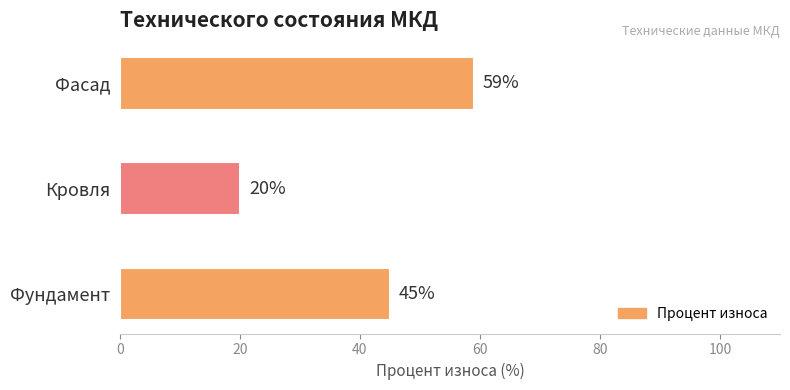

What is the average value?

41